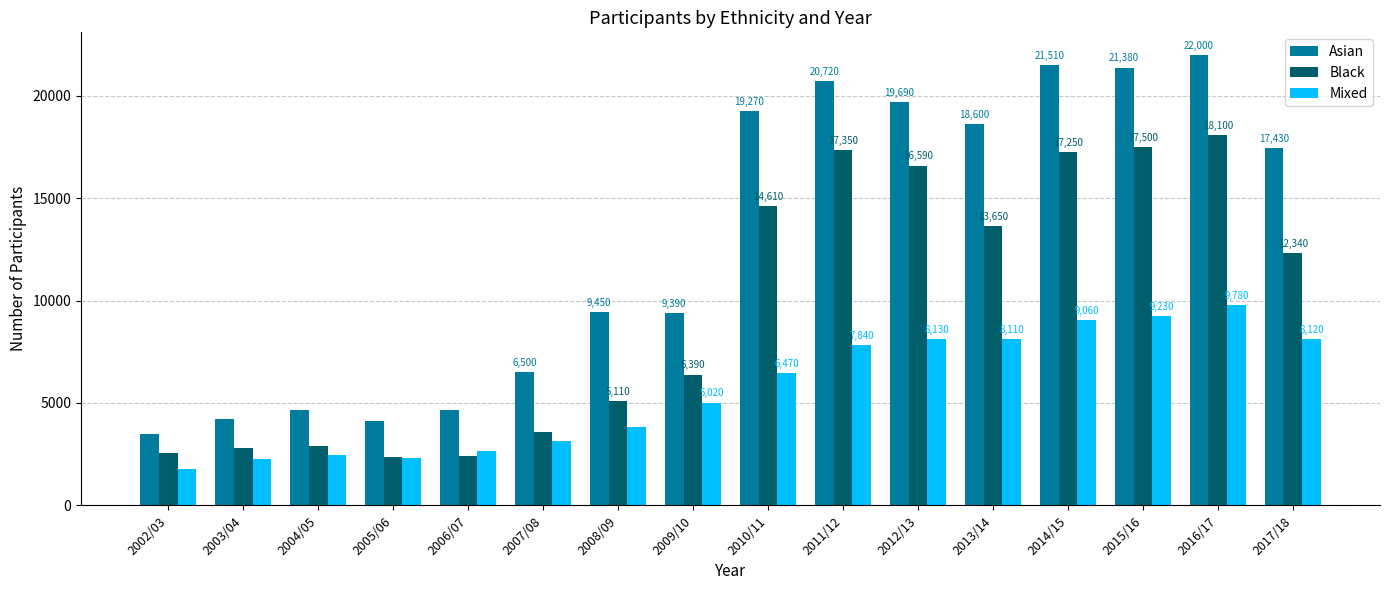

Which series has the largest range (max minus min)?

Asian